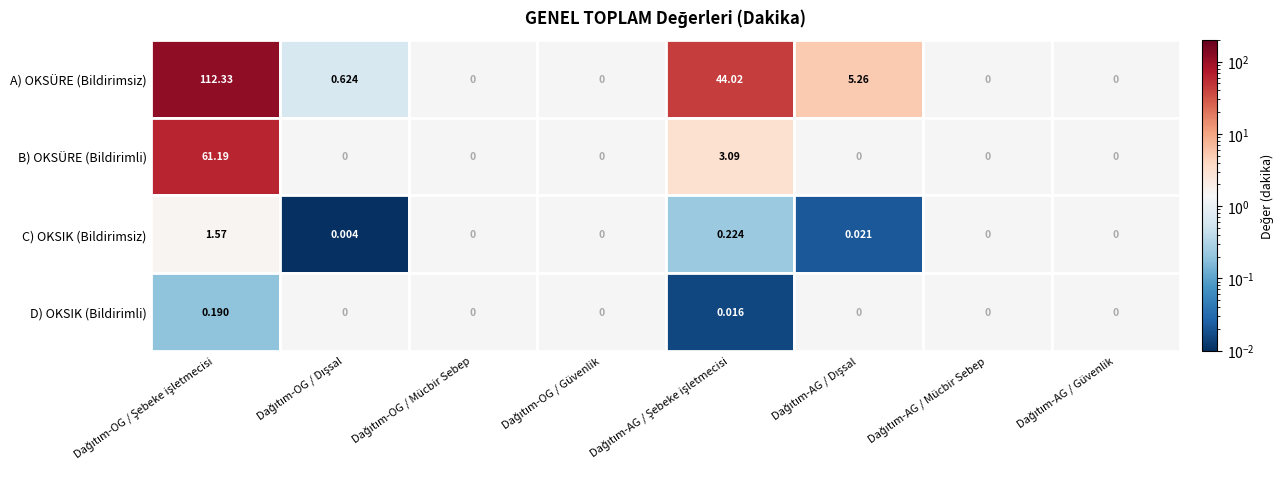

At which label does D) OKSIK (Bildirimli) reach its peak?

Dağıtım-OG / Şebeke işletmecisi